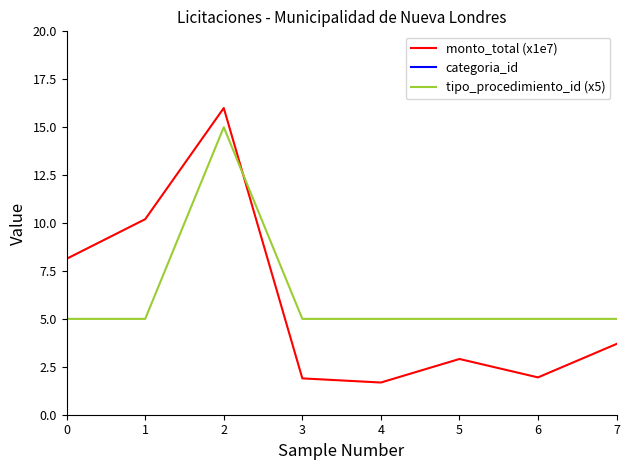

What is the smallest value displayed?

1.7